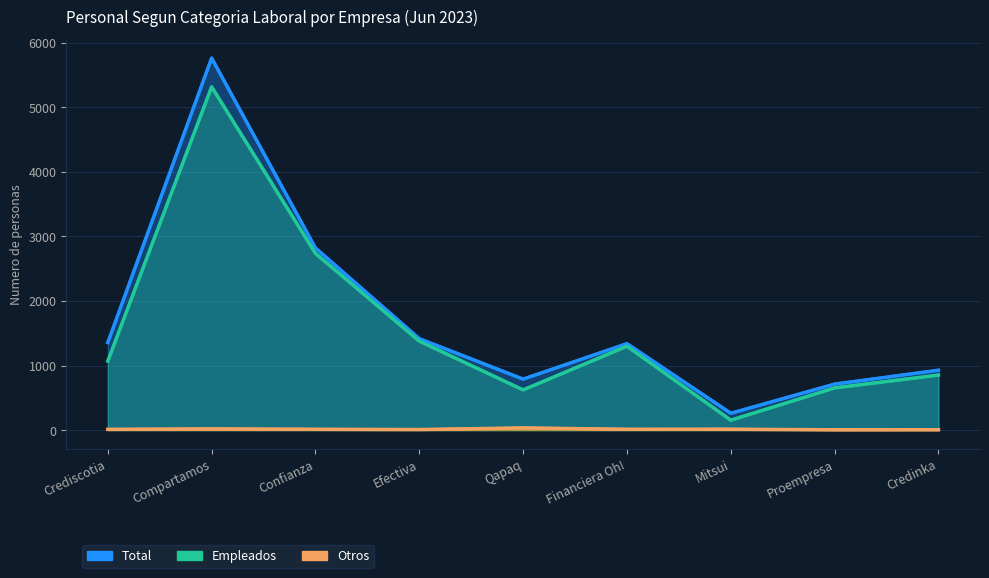

What is the label of the 7th point from the right?

Confianza